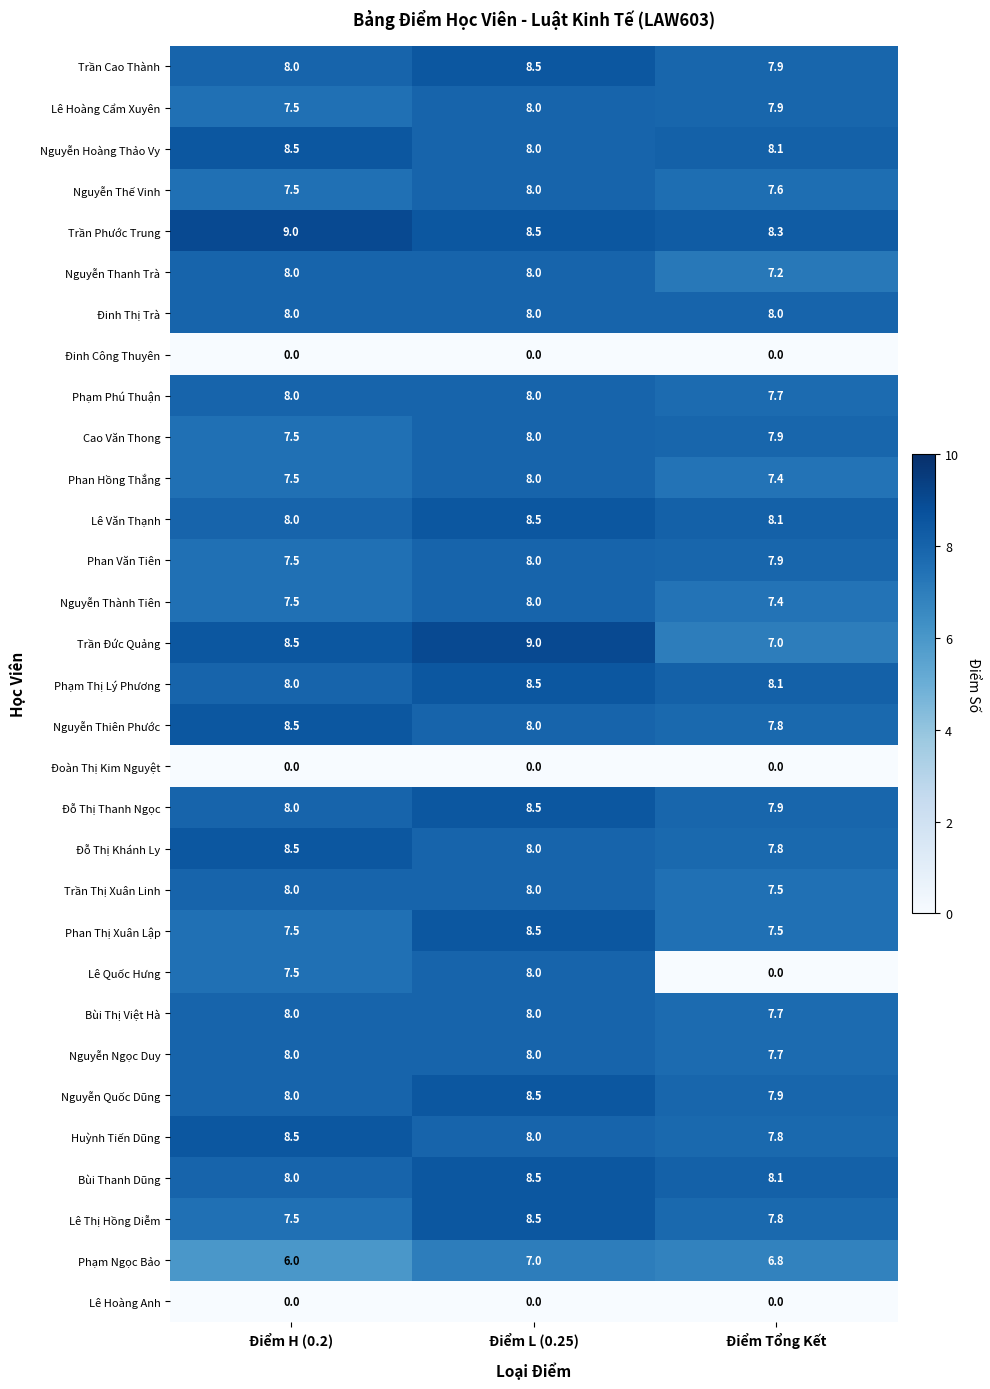

At which label is Lê Thị Hồng Diễm closest to 8?

Điểm Tổng Kết